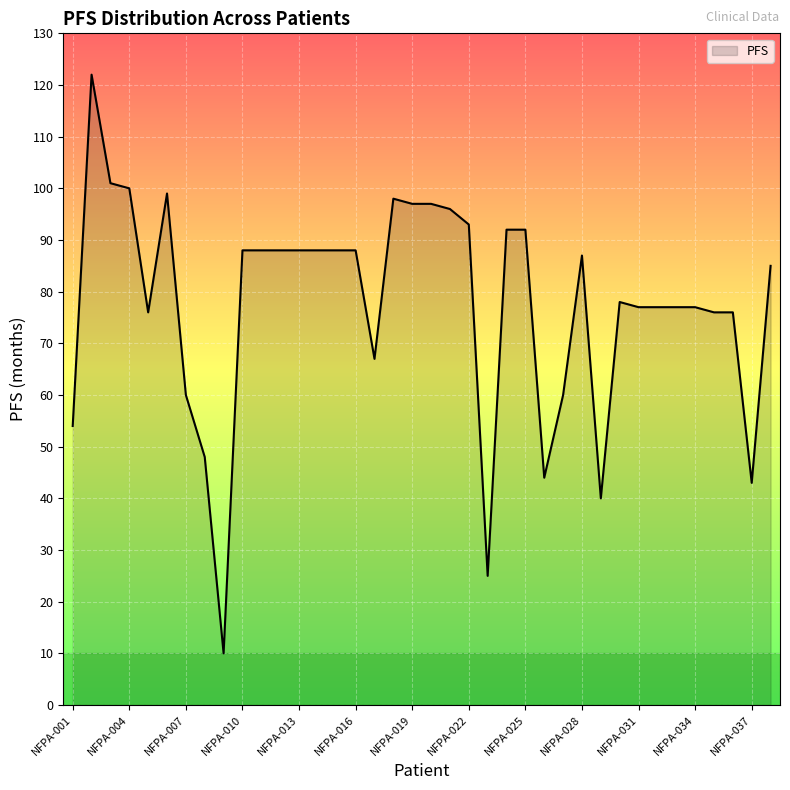

What is the difference between the maximum and minimum values?

112